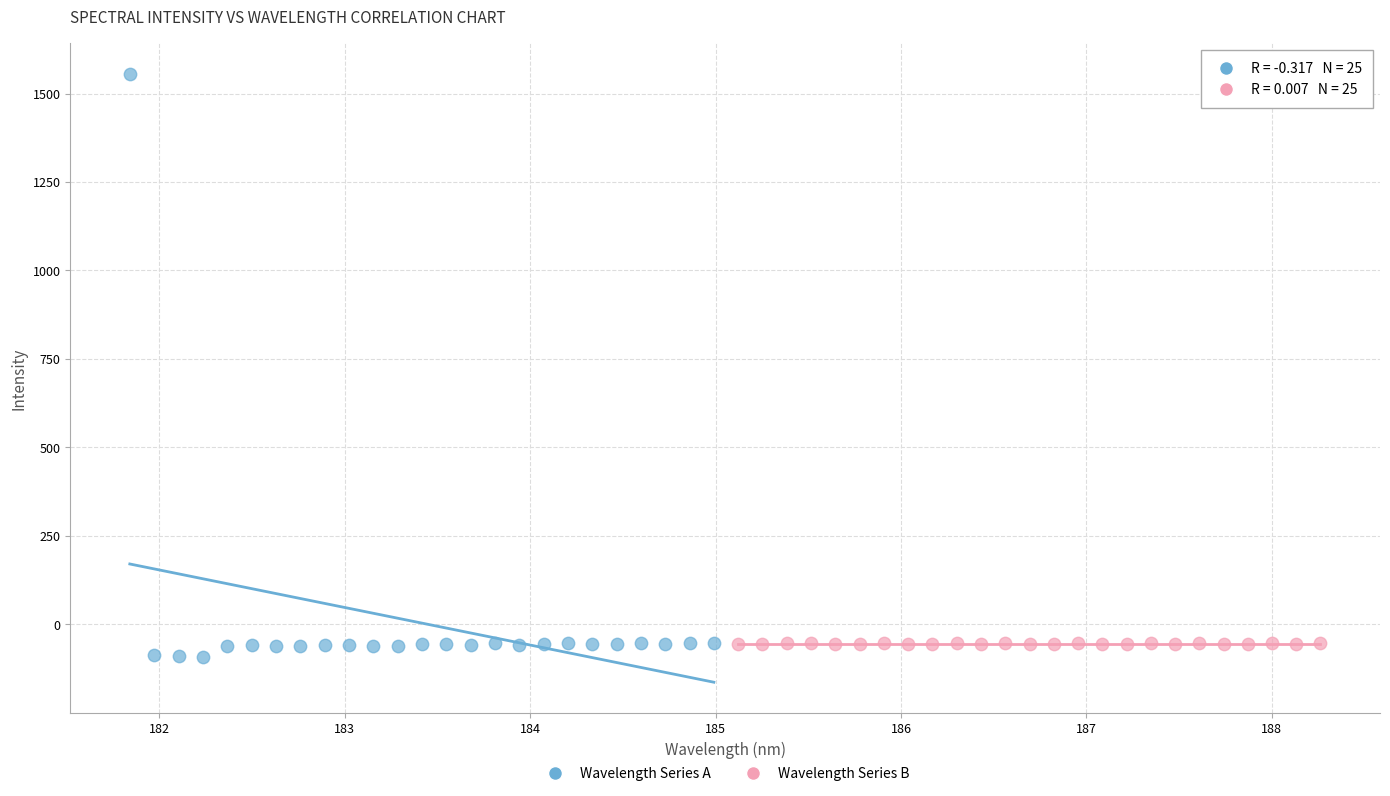

Which series reaches the maximum Y coordinate?

Wavelength Series A